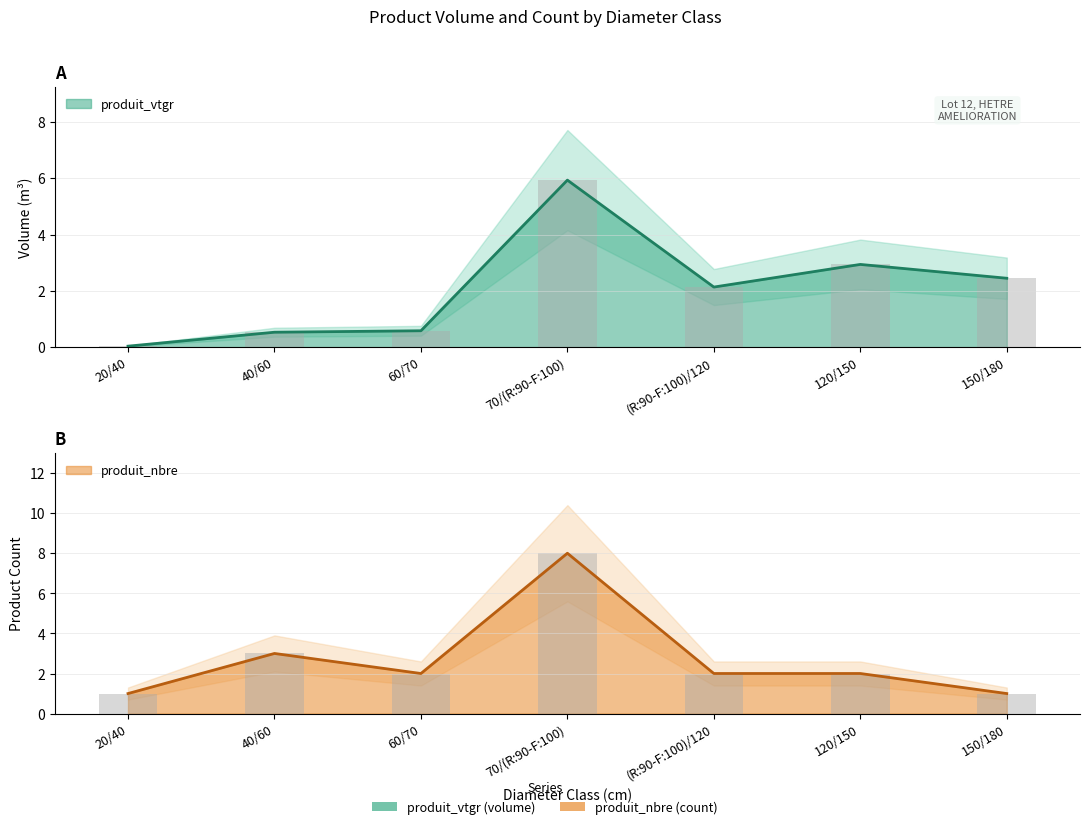

How many groups of bars are there?

7